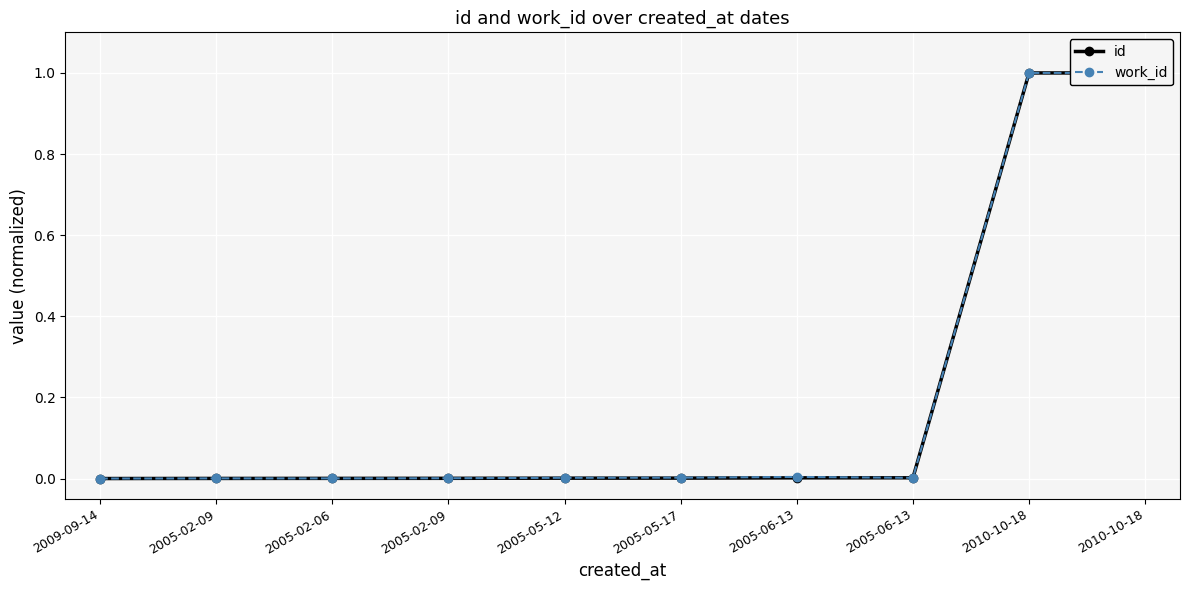

Reading right to left, what are all the values shown in this chart?

id: 2010-10-18=1.0	2010-10-18=1.0	2005-06-13=0.0	2005-06-13=0.0	2005-05-17=0.0	2005-05-12=0.0	2005-02-09=0.0	2005-02-06=0.0	2005-02-09=0.0	2009-09-14=0.0
work_id: 2010-10-18=1.0	2010-10-18=1.0	2005-06-13=0.0	2005-06-13=0.0	2005-05-17=0.0	2005-05-12=0.0	2005-02-09=0.0	2005-02-06=0.0	2005-02-09=0.0	2009-09-14=0.0